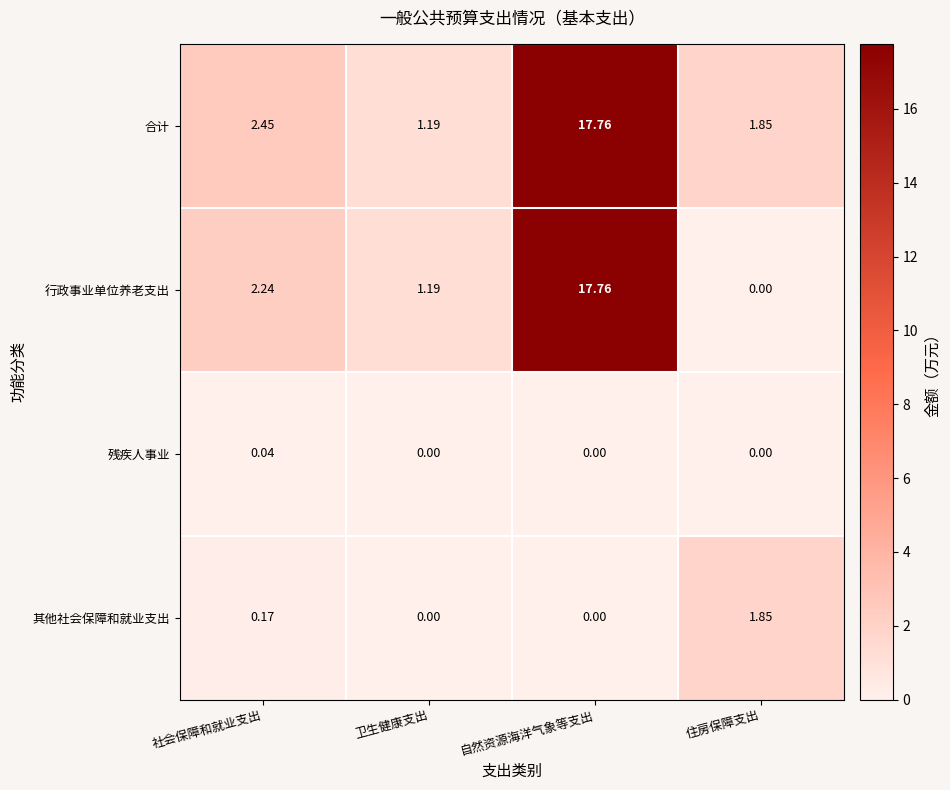

How many categories are shown in the chart?

4